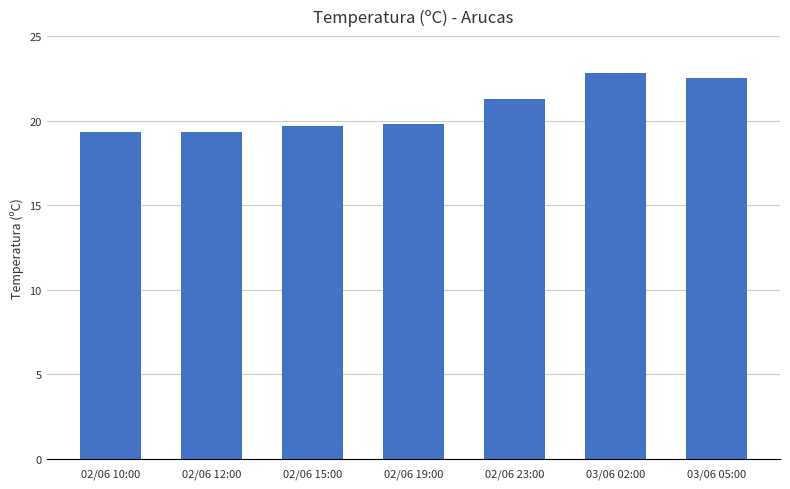

Are the bars horizontal?

No